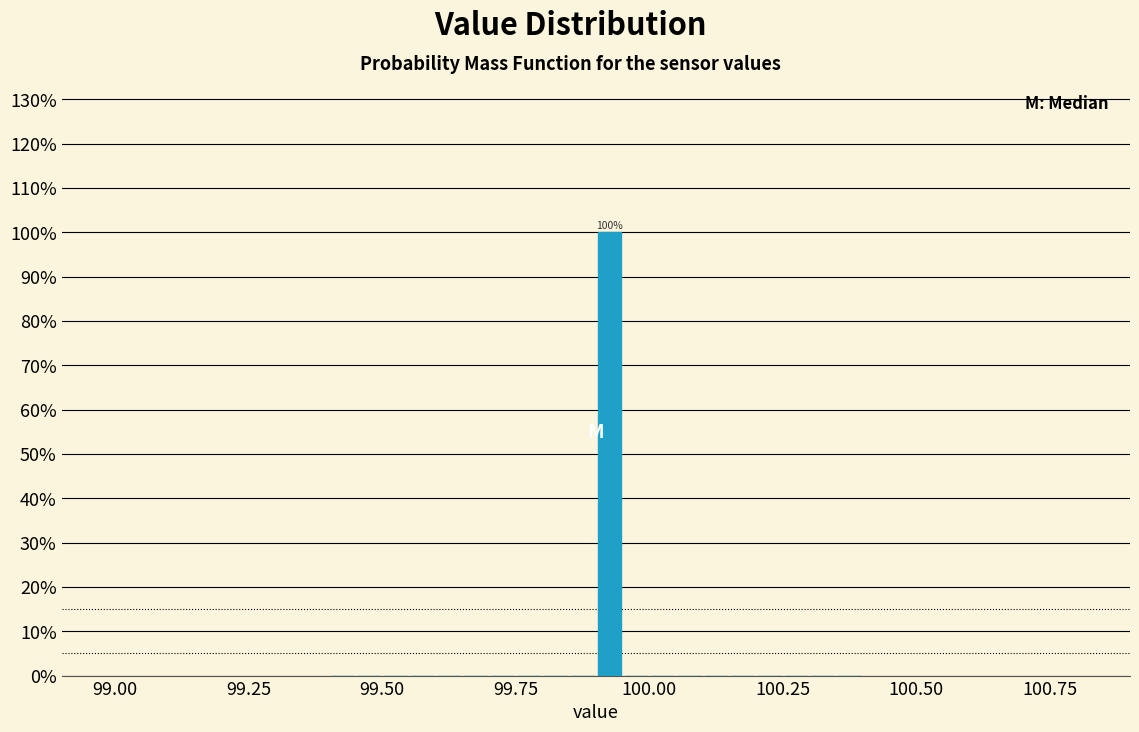

Around what value on the x-axis is the tallest bar? Give the approximate position of its centre, as read against the axis.

99.95